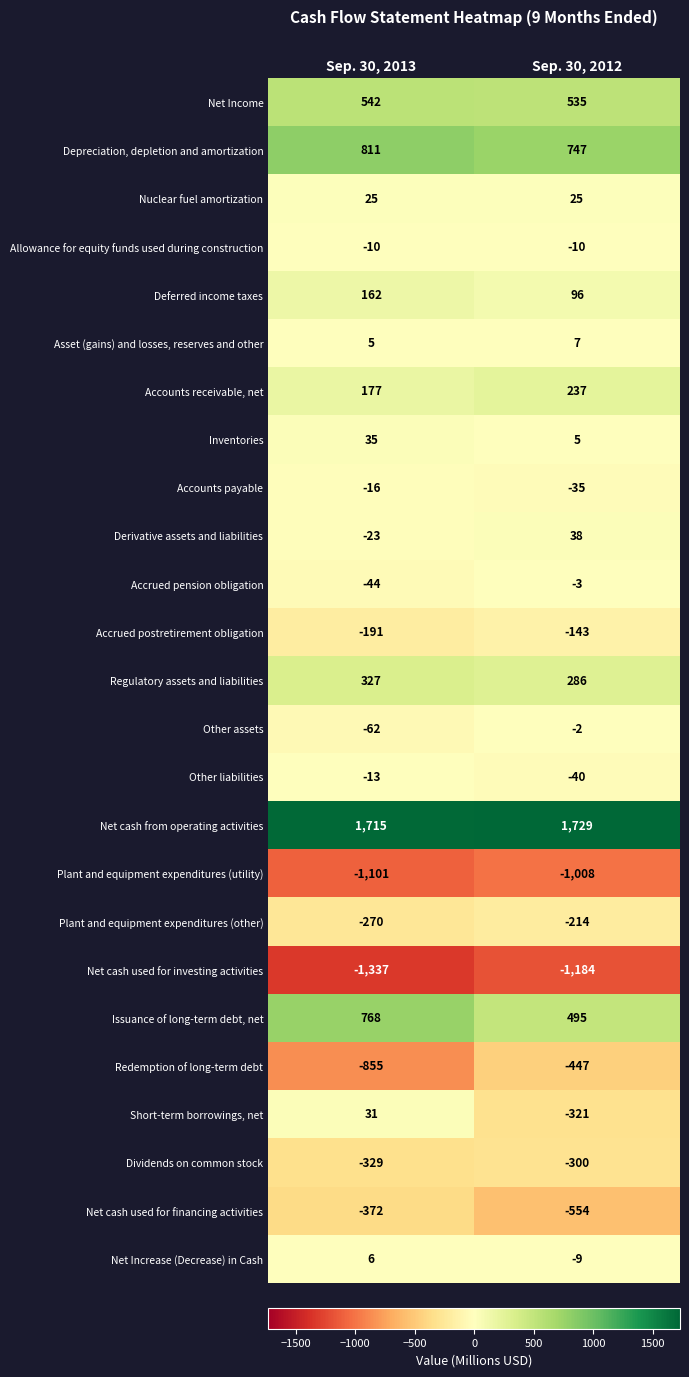

What is the sum of all Plant and equipment expenditures (utility) values?

-2109